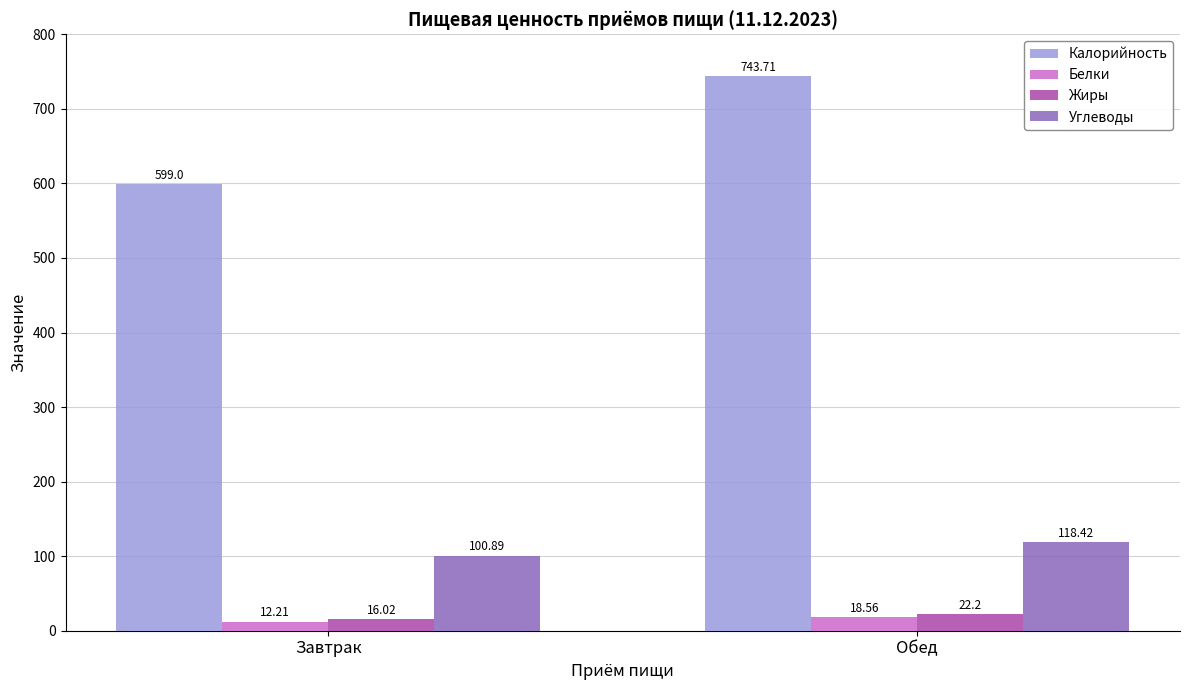

Reading left to right, transcribe all the data shown in this chart.

Калорийность: Завтрак=599.0	Обед=743.7
Белки: Завтрак=12.2	Обед=18.6
Жиры: Завтрак=16.0	Обед=22.2
Углеводы: Завтрак=100.9	Обед=118.4